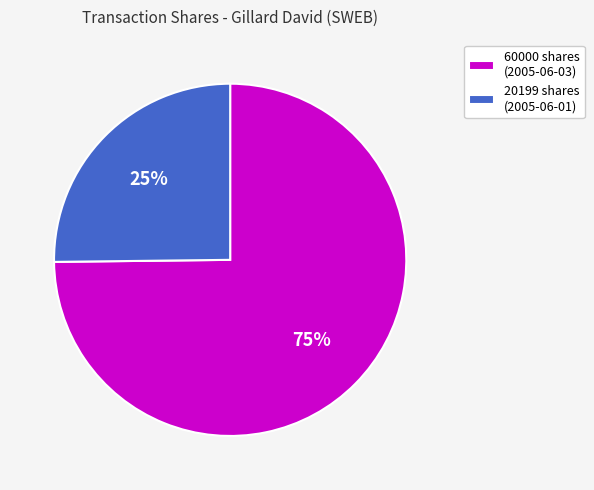

How many segments does this pie chart have?

2